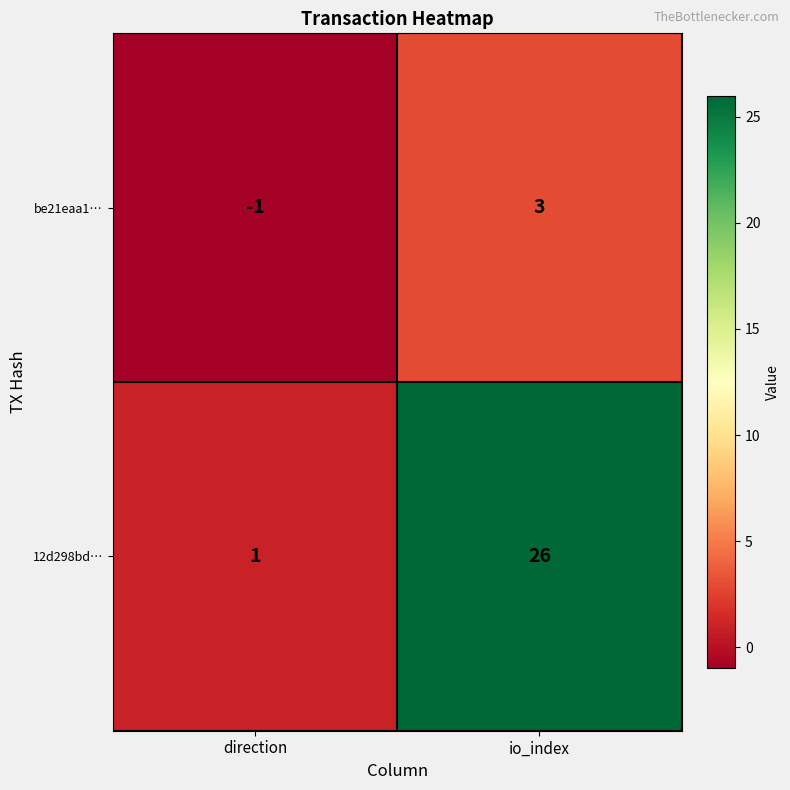

Rank the series by their average value, from highest to lowest.

12d298bd…, be21eaa1…